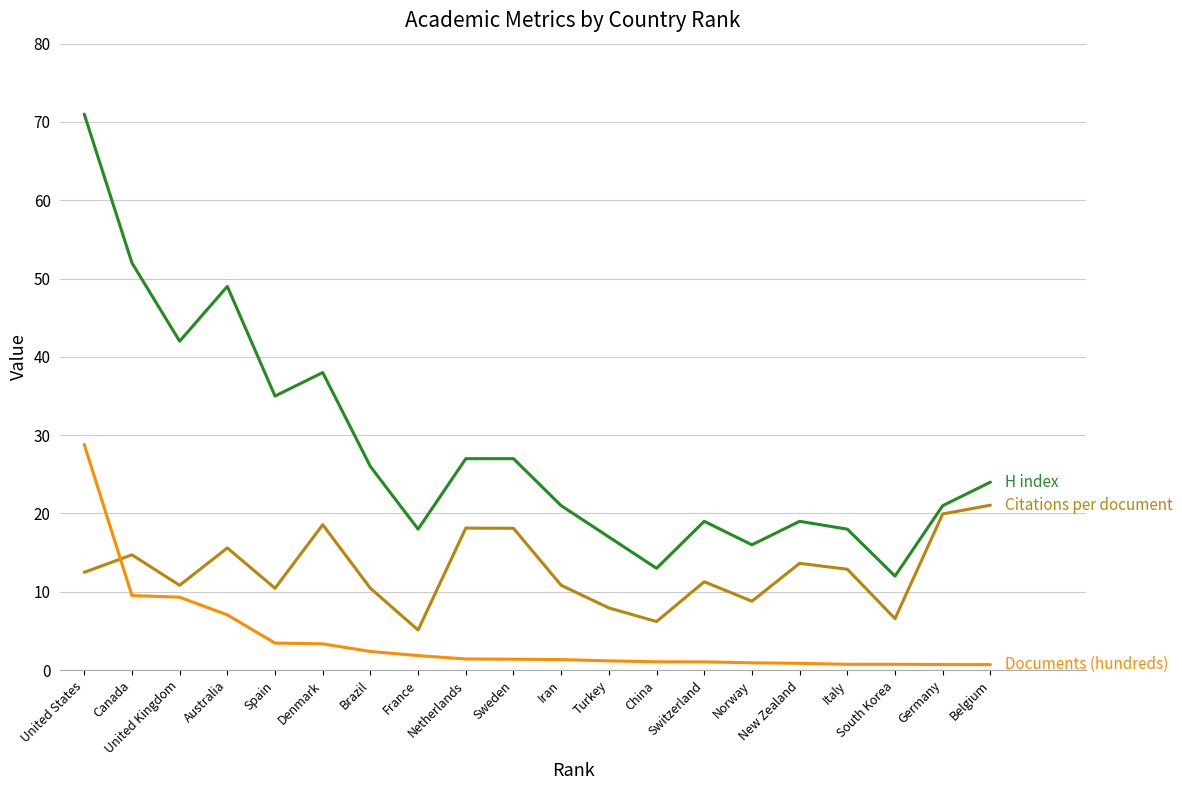

What is the greatest value displayed?

71.0